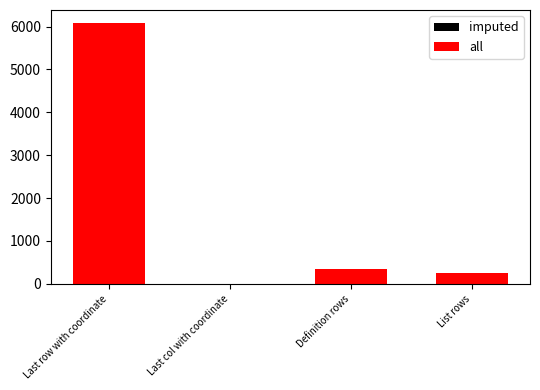

Reading left to right, what are all the values shown in this chart?

imputed: 6082	1	343	258
all: 6082	1	343	258